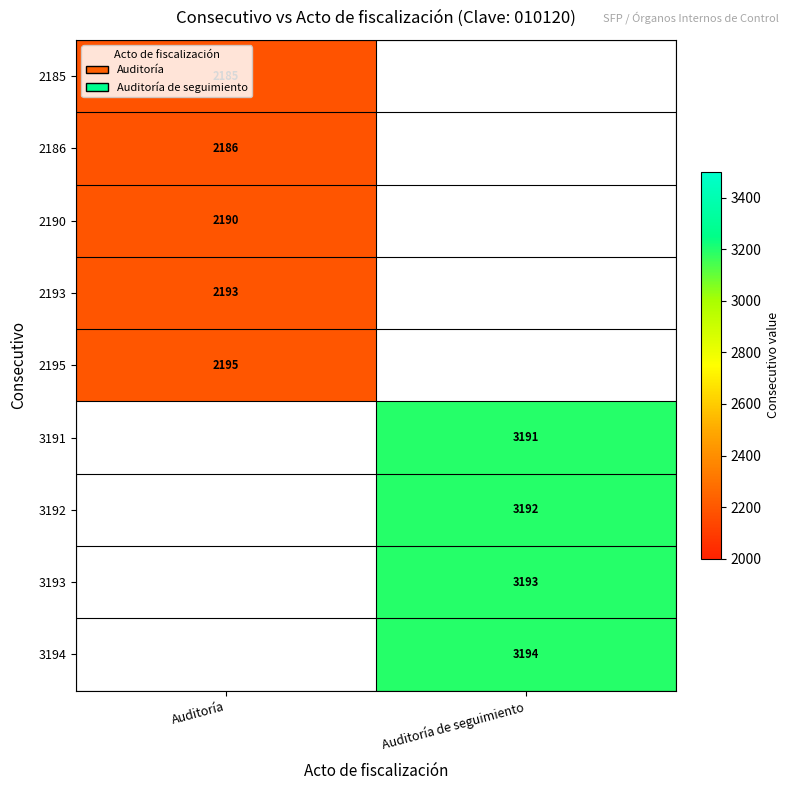

The value of 3192 at Auditoría de seguimiento is 3192. True or false?

True